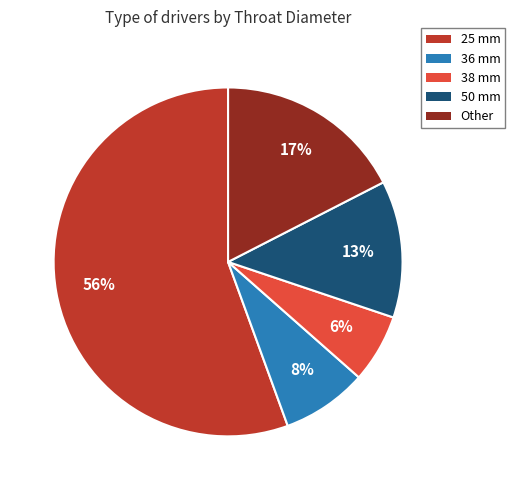

Between 38 mm and 36 mm, which is larger?

36 mm